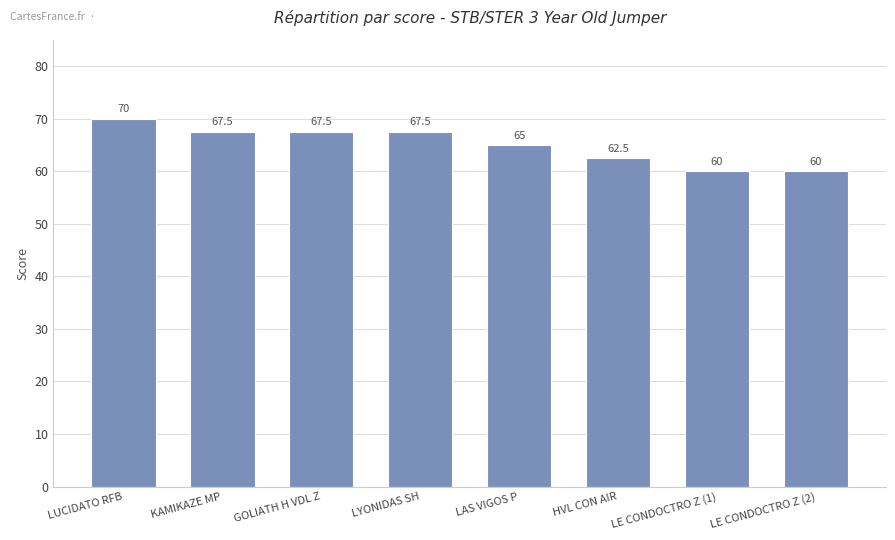

What is the label of the 5th bar from the left?

LAS VIGOS P